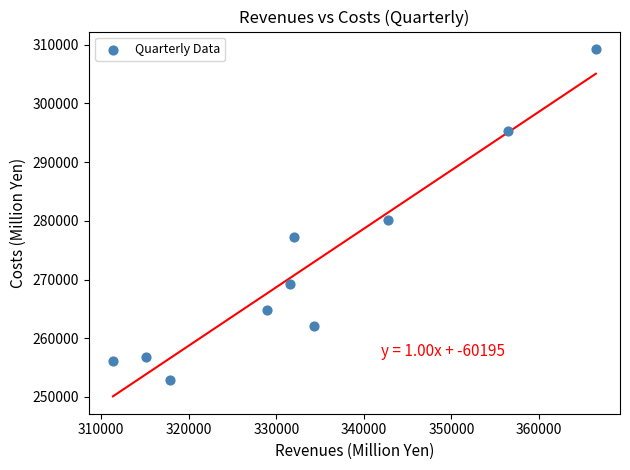

What Y value in the scatter plot is closest to 281057?

280078